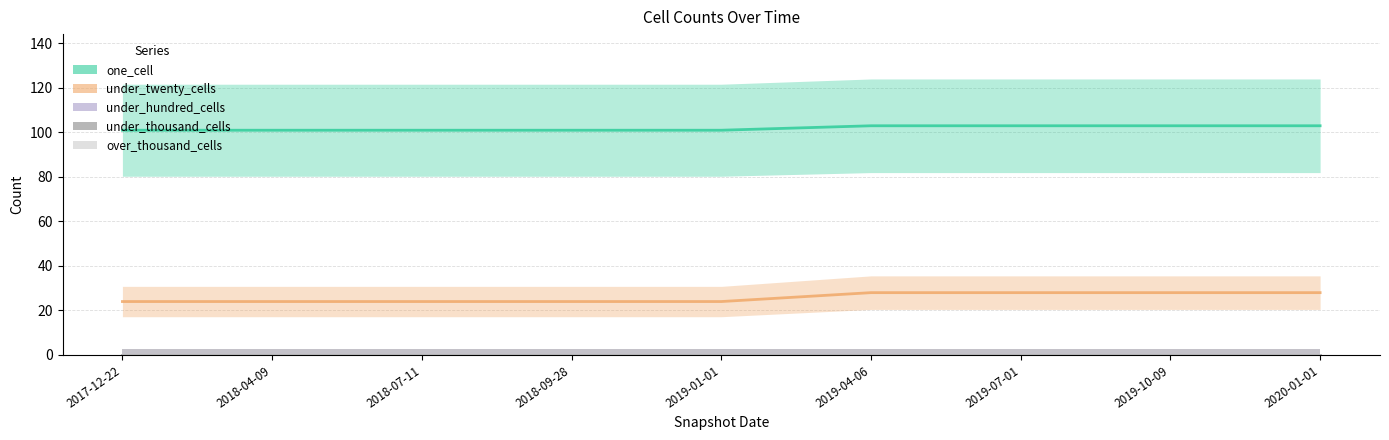

True or false: one_cell and under_hundred_cells cross at least once.

False